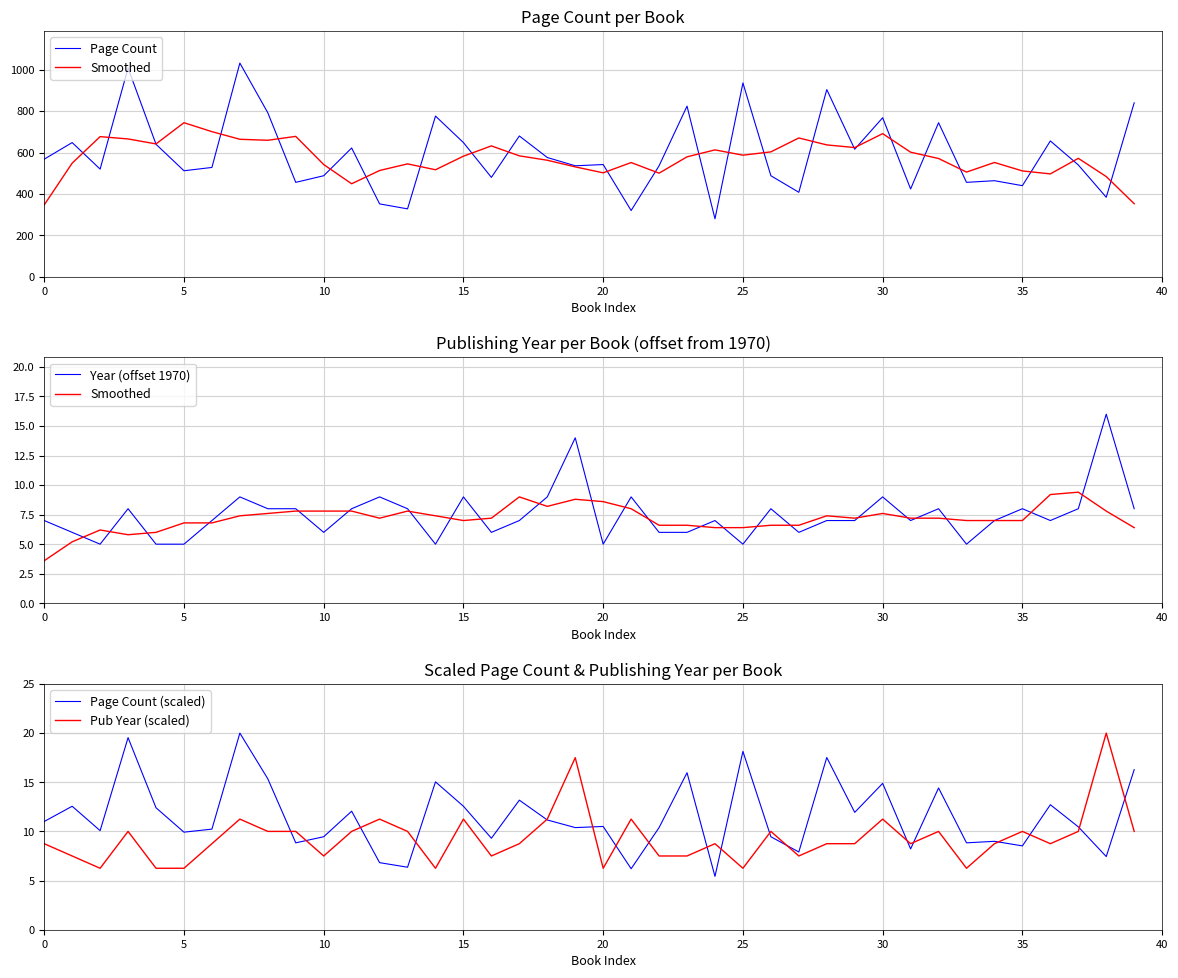

The value of Year (offset 1970) at 20 is 5.0. True or false?

True